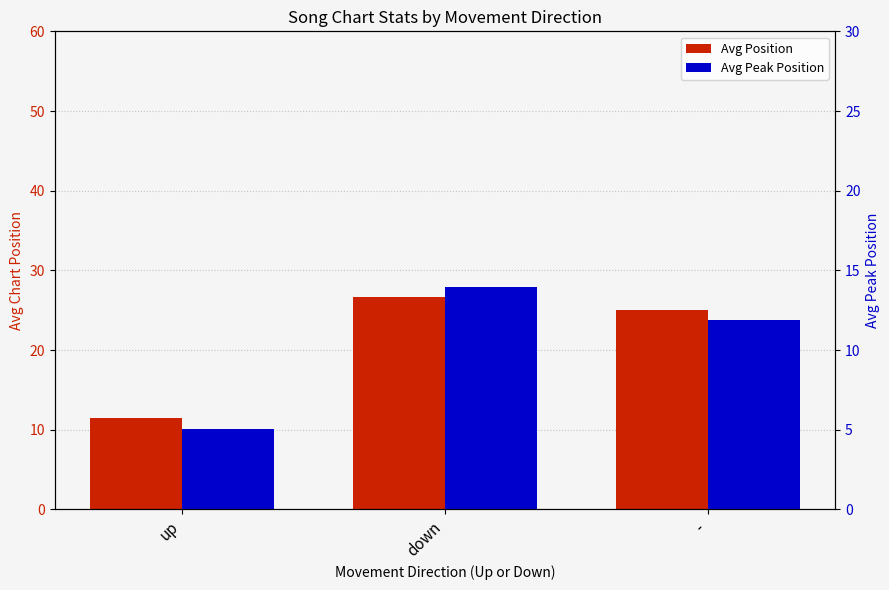

Which series has the widest spread of values?

Avg Position